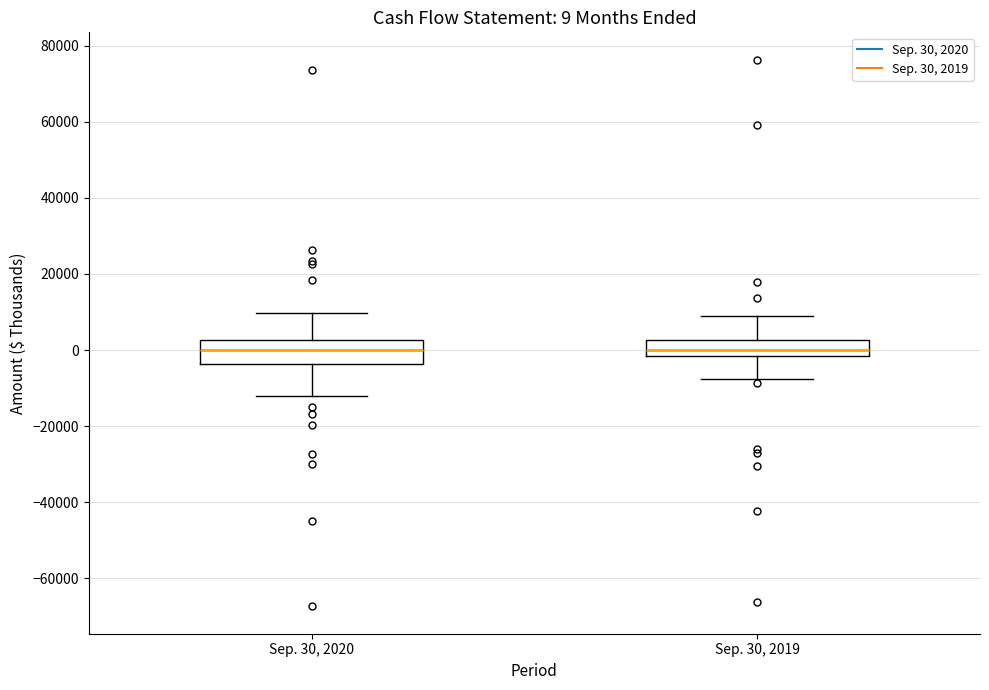

Comparing the boxes themselves (not the whiskers), which one is the tallest?

Sep. 30, 2020